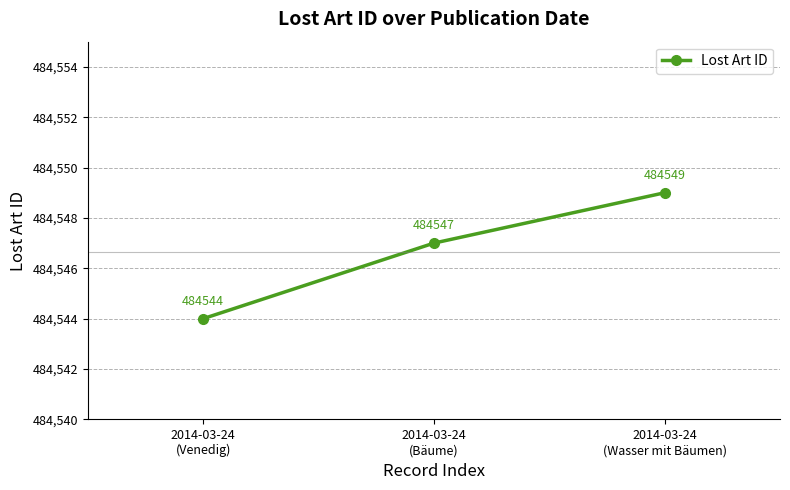

Reading left to right, what are all the values shown in this chart?

484544	484547	484549